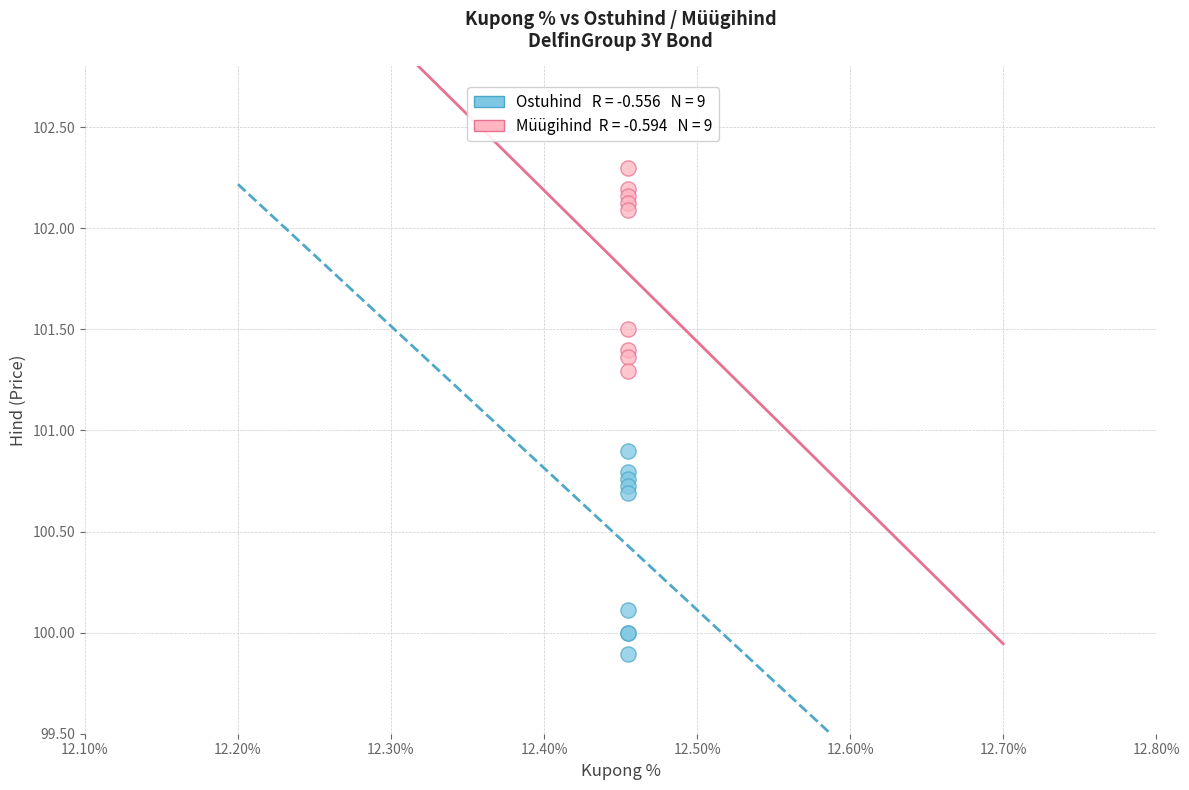

Across all series, what Y value is closest to 101?

100.9